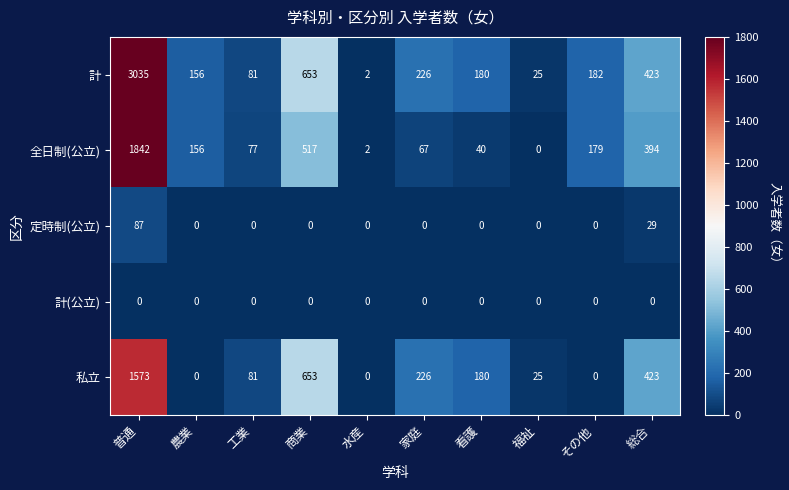

Where does the 全日制(公立) series first go above 156?

普通